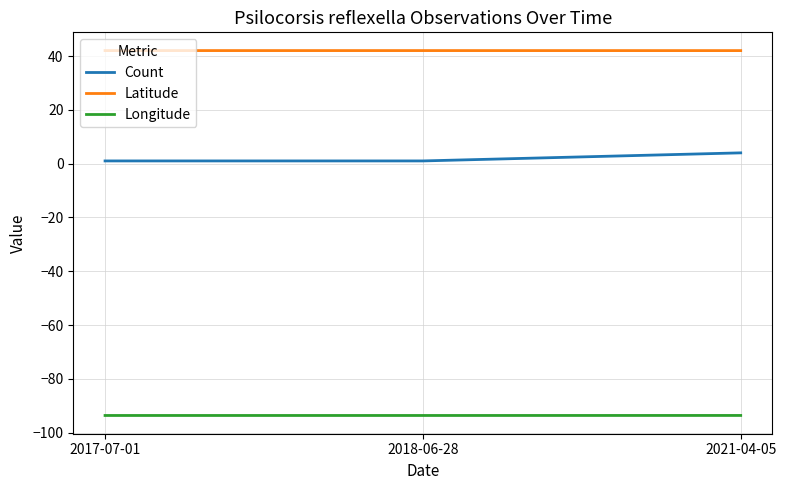

Rank the series by their maximum value, from lowest to highest.

Longitude, Count, Latitude